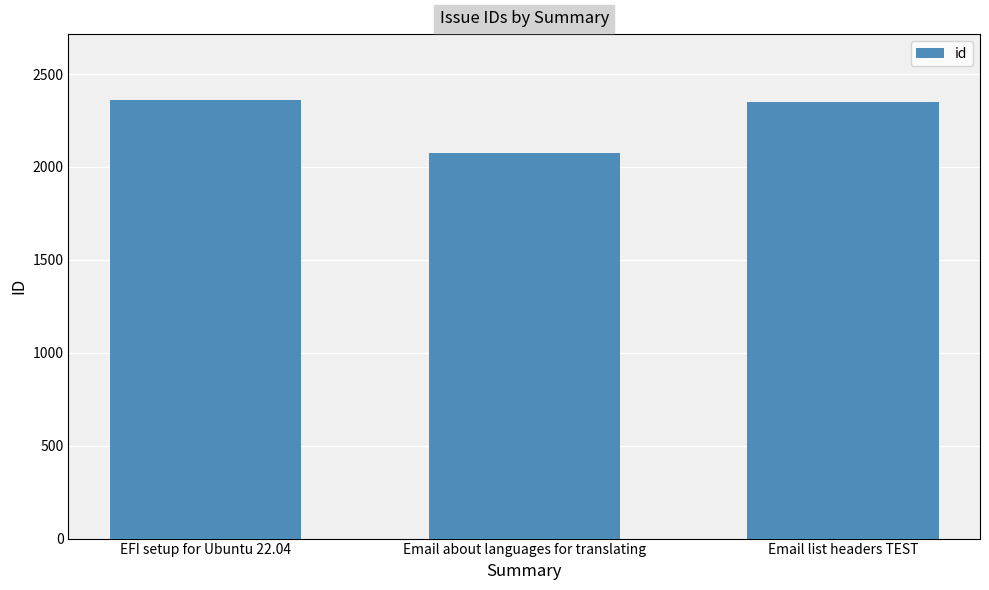

Between EFI setup for Ubuntu 22.04 and Email about languages for translating, which is larger?

EFI setup for Ubuntu 22.04